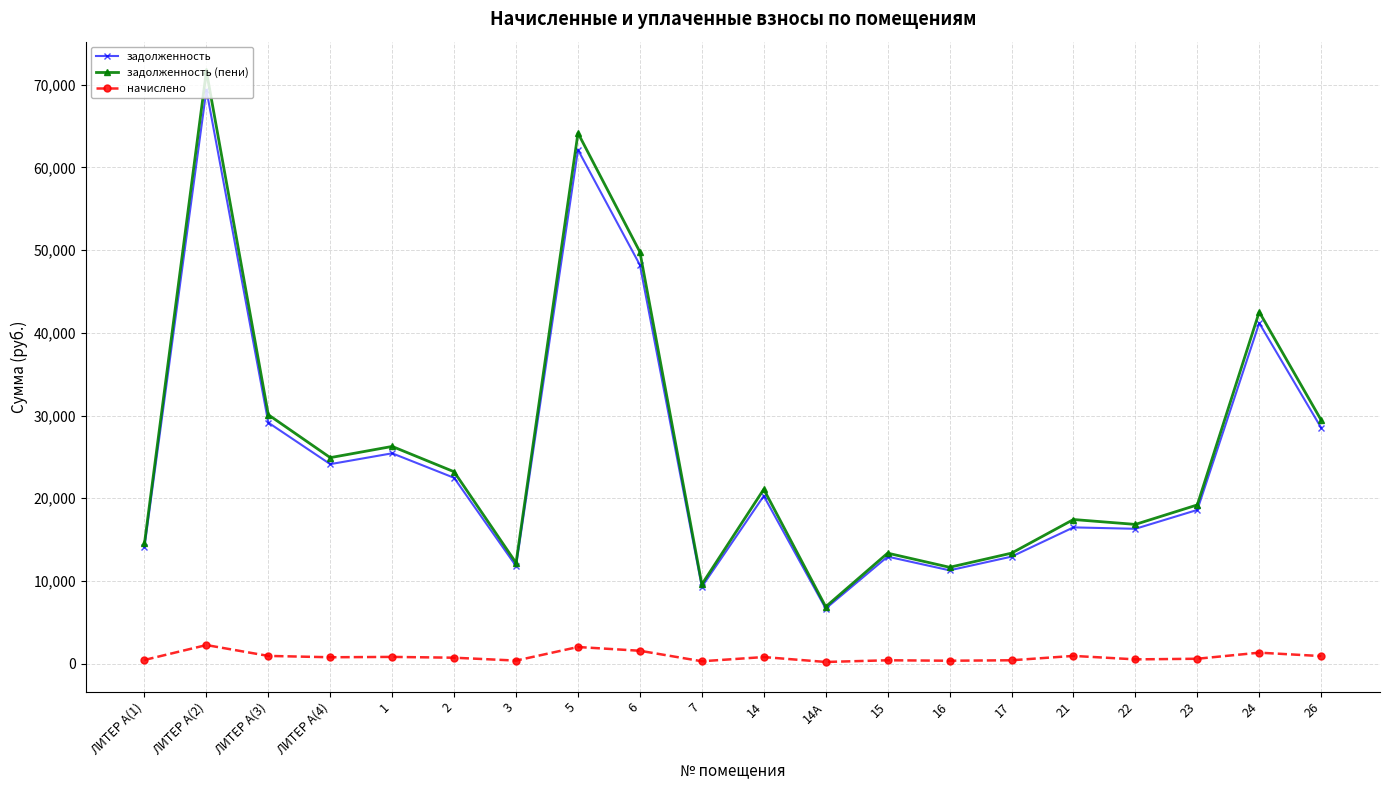

The задолженность series shows 2560.9 at 3. True or false?

False